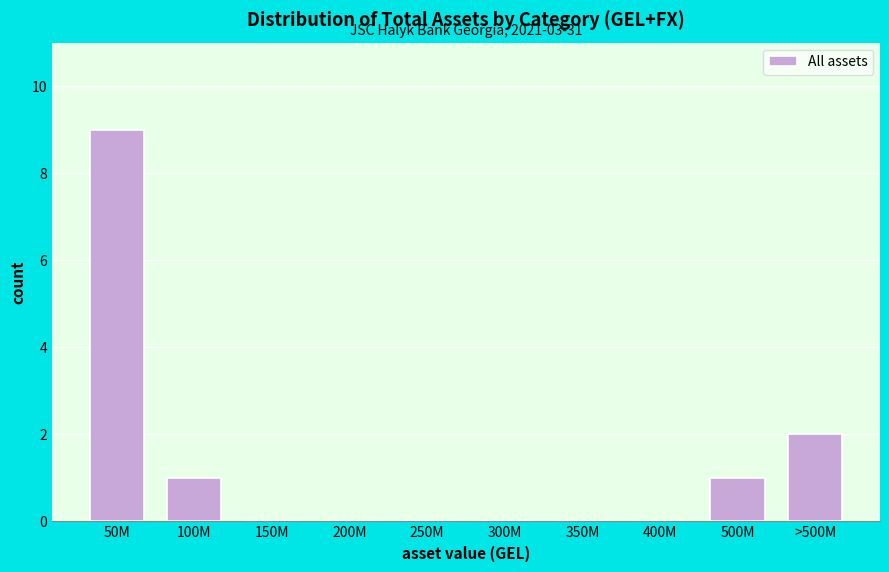

Reading left to right, transcribe all the data shown in this chart.

50M=9	100M=1	150M=0	200M=0	250M=0	300M=0	350M=0	400M=0	500M=1	>500M=2